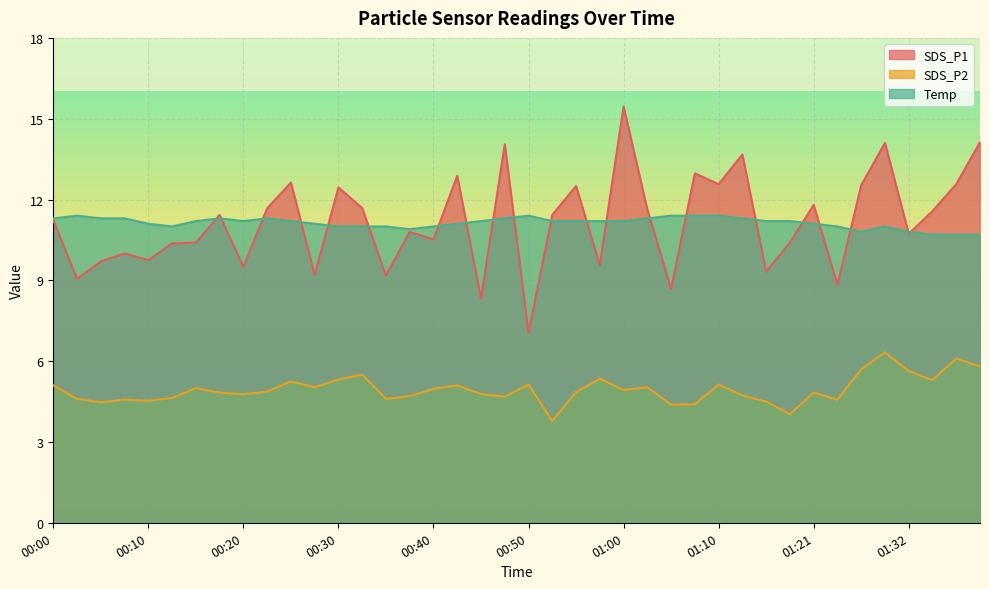

What position from the right is 01:29?

5